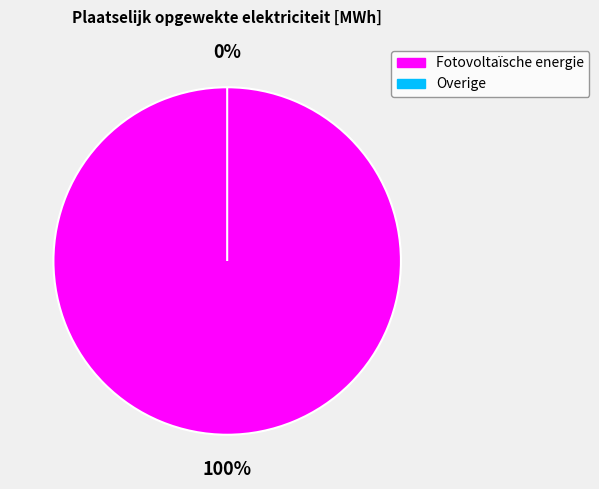

Which slice represents more than half of the pie?

Fotovoltaïsche energie